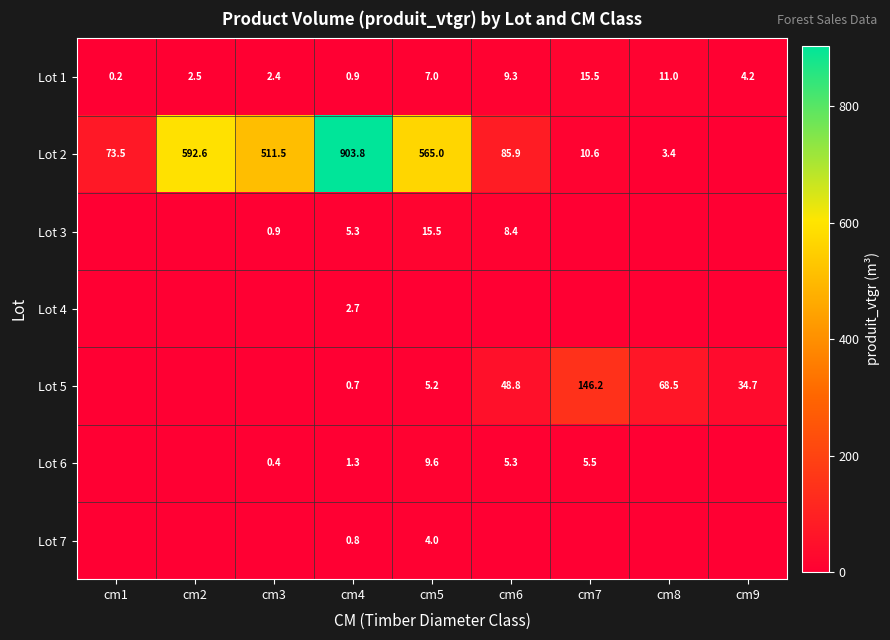

What is the difference between the second highest and minimum values in the Lot 1 series?

10.8